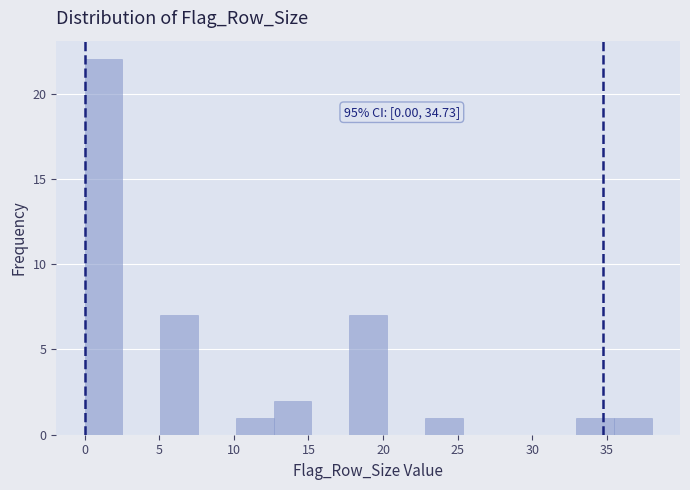

Which range on the x-axis has the tallest bar?

0.0 to 2.5